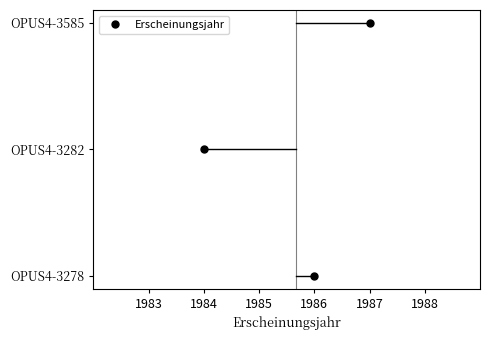

What is the average value?

1986